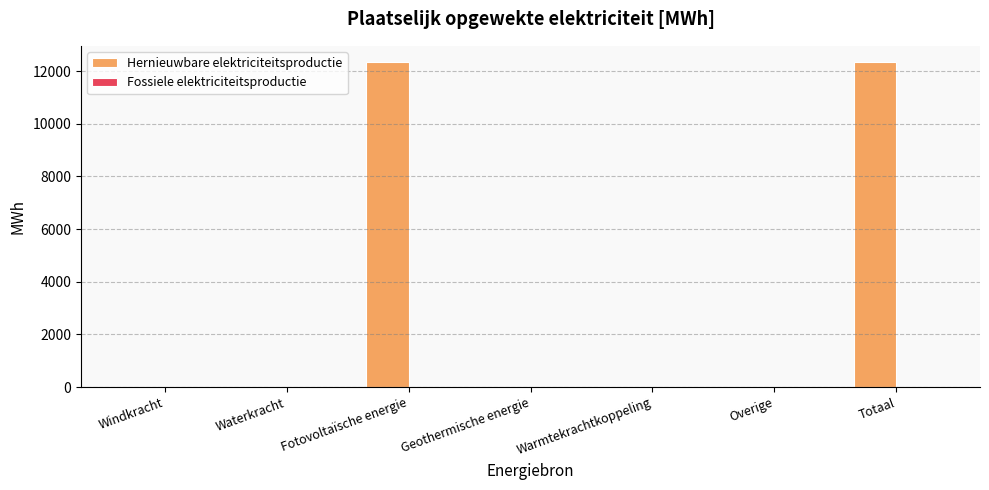

Between Geothermische energie and Fotovoltaïsche energie, which is larger?

Fotovoltaïsche energie